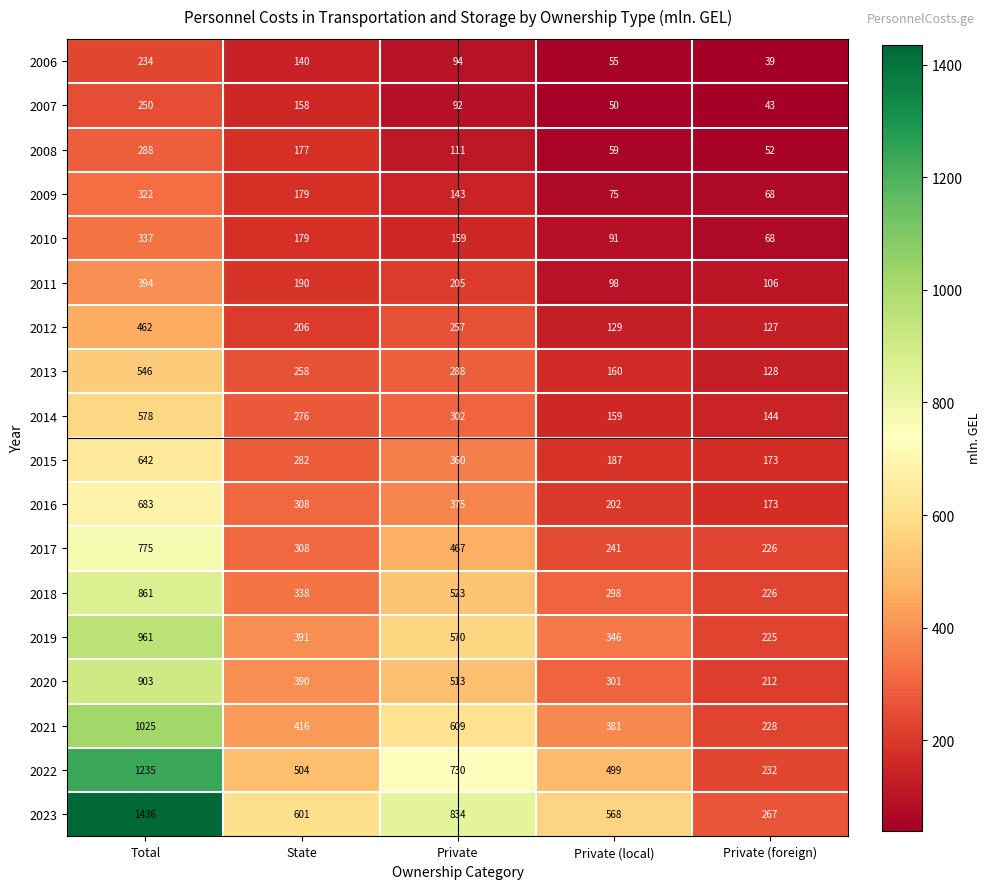

Where is 2013 nearest to the value 337?

Private